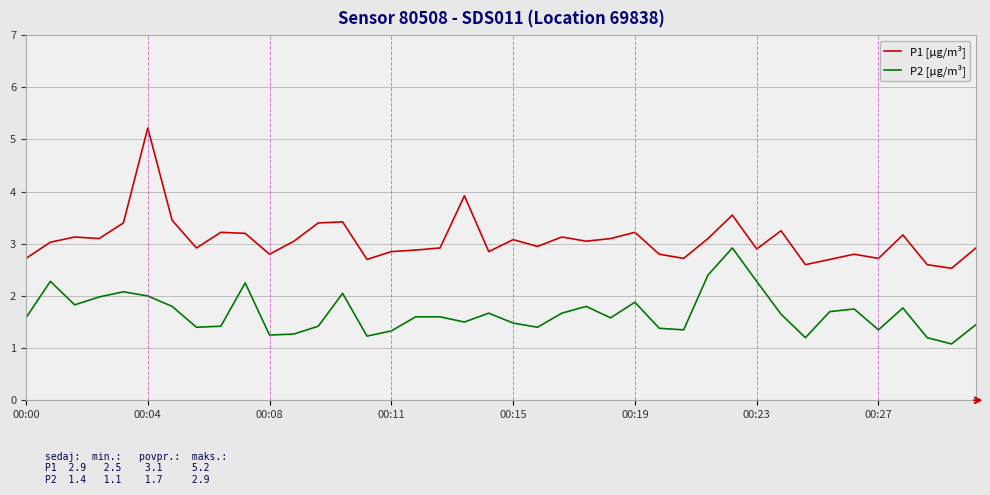

List the series in order of their peak value, lowest first.

P2 [µg/m³], P1 [µg/m³]